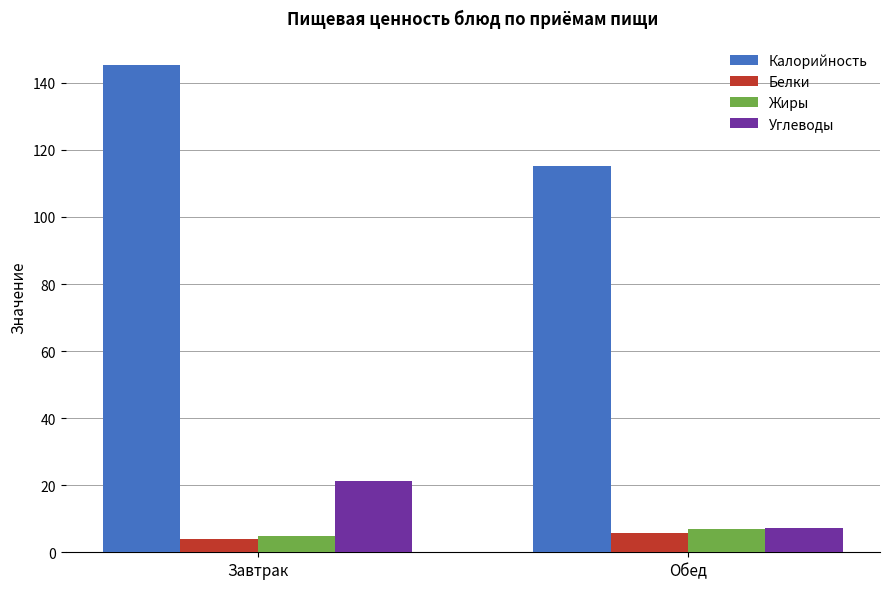

Rank the categories by Калорийность value from lowest to highest.

Обед, Завтрак